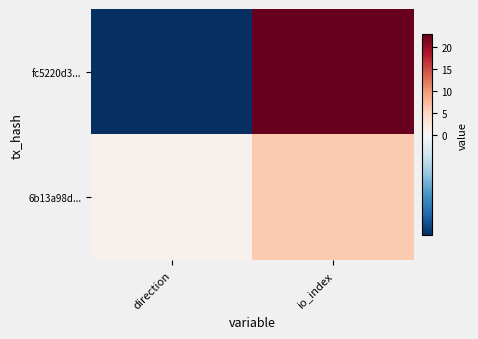

At which category is the sum across all series the highest?

io_index